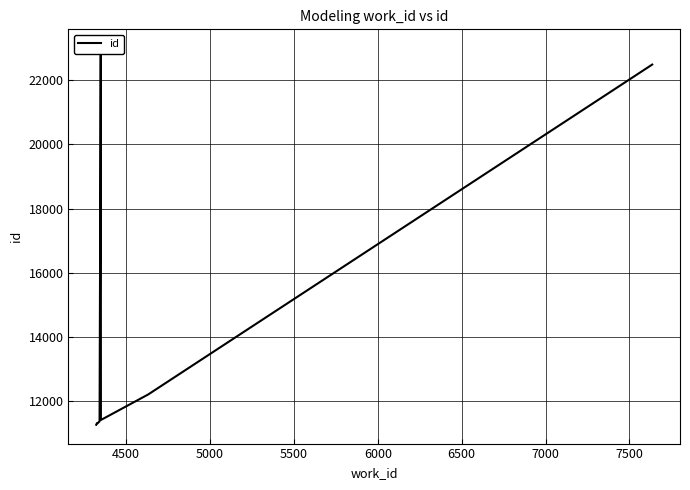

The chart shows a value of 5199 at 8000. True or false?

False